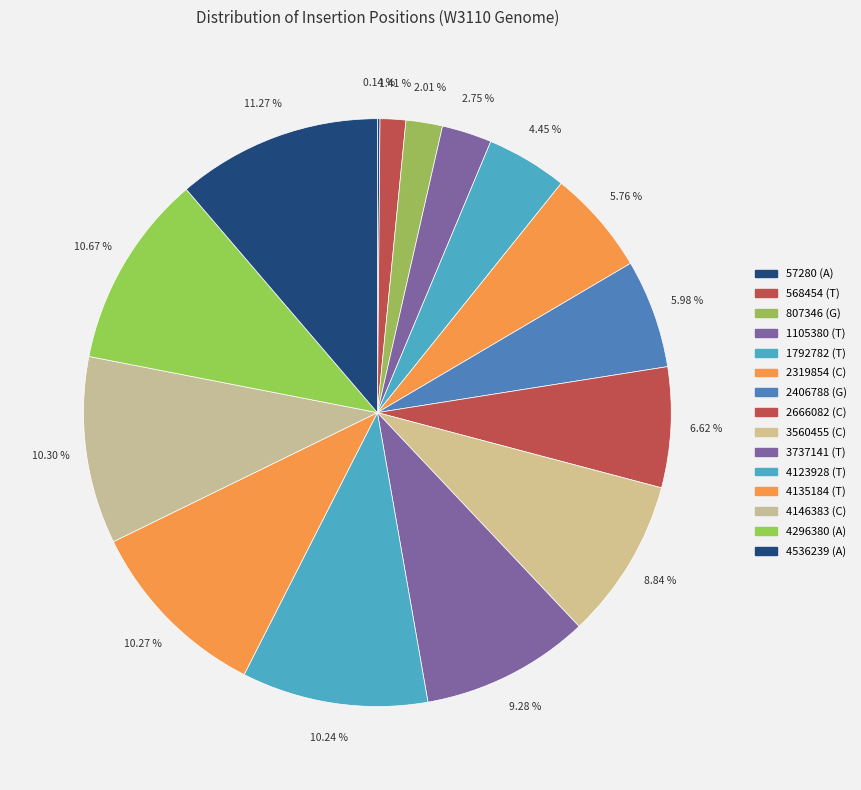

To the nearest percent, what is the difference between the largest and smallest slice percentages?

11%